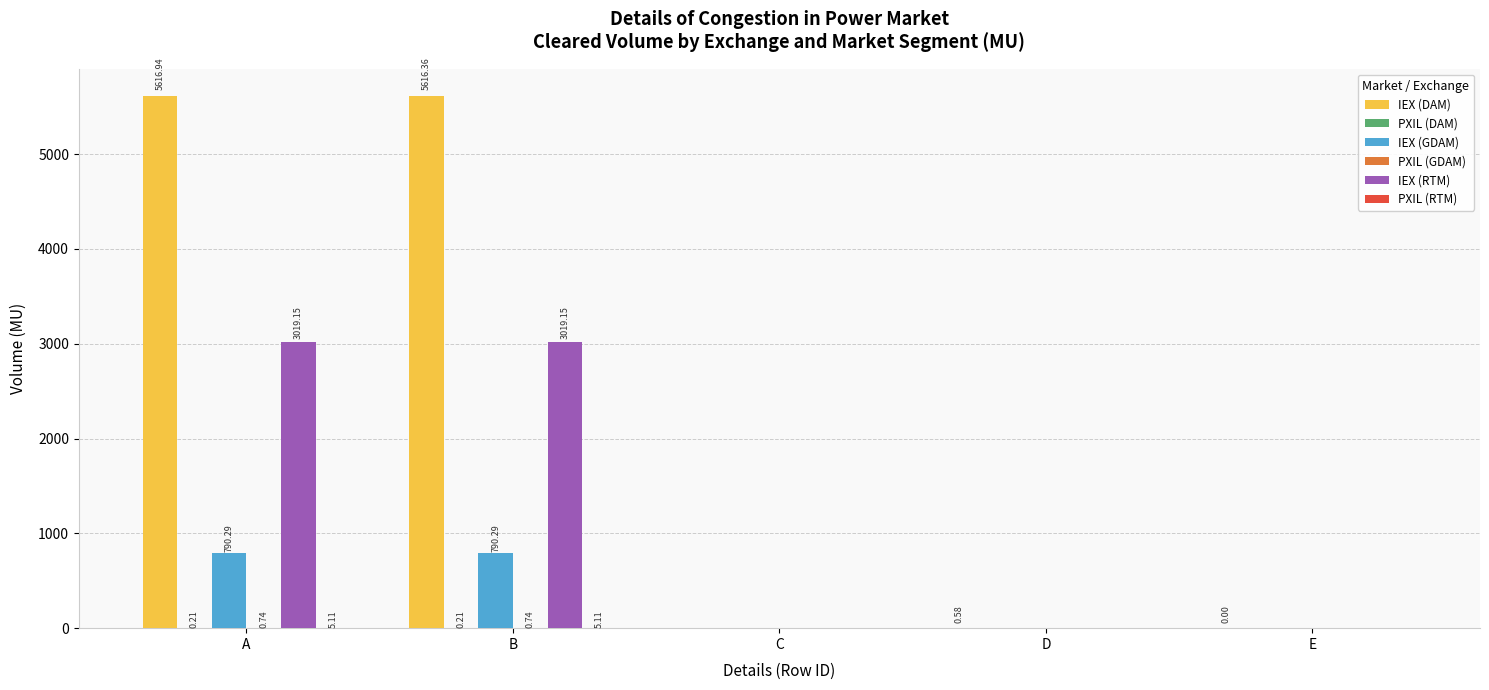

Which series has the largest total across all categories?

IEX (DAM)